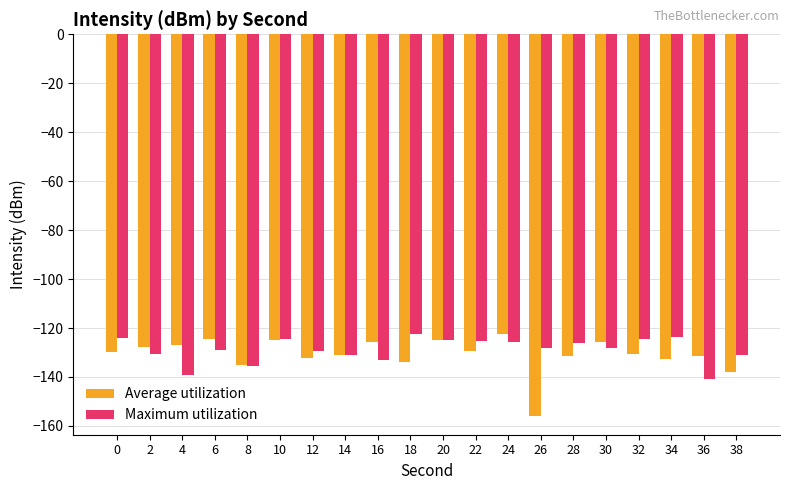

What is the spread (max minus min) of values at 32?

6.1